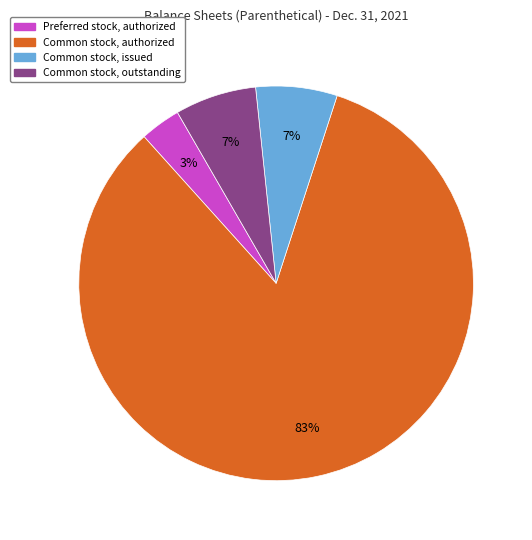

To the nearest percent, what is the average slice percentage?

25%